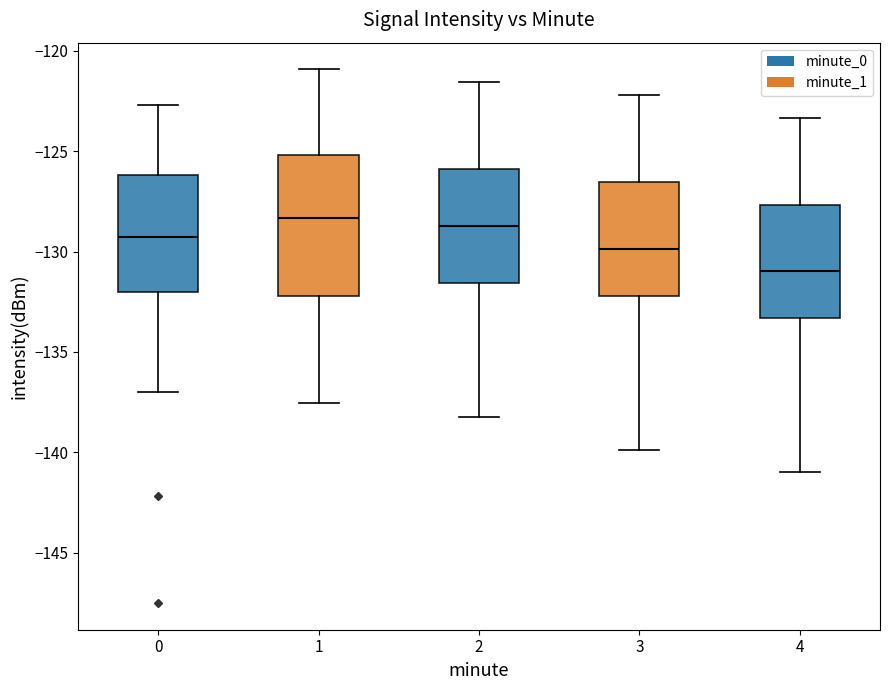

Where is the upper edge of the box at x = 0 on the y-axis? The values are not printed on the chart, so give them approximately, as read against the axis.

-126.0